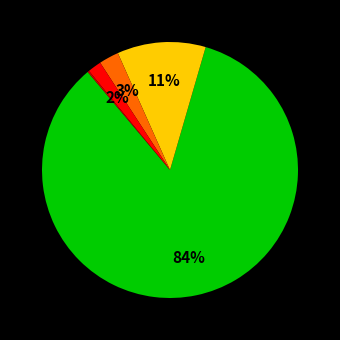

To the nearest percent, what is the difference between the largest and smallest slice percentages?

84%